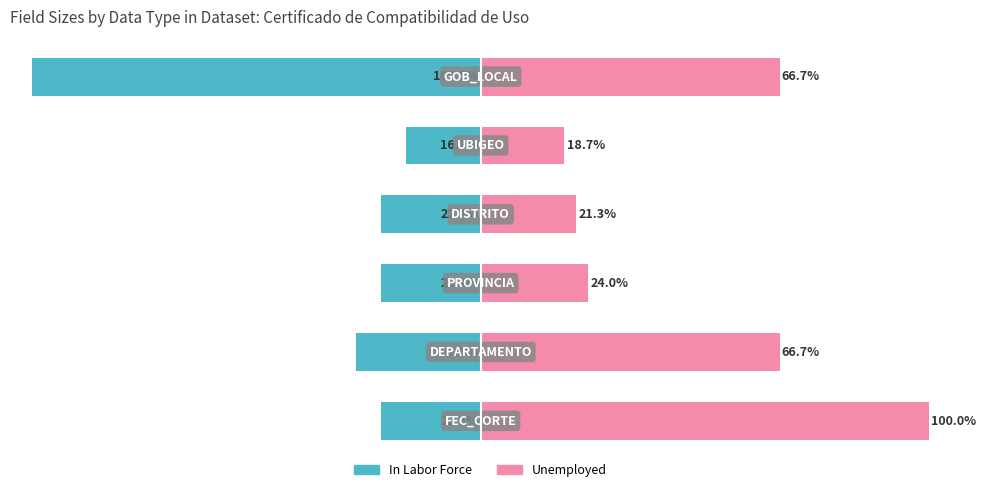

Between 0 and 5, which series saw the biggest shift?

In Labor Force